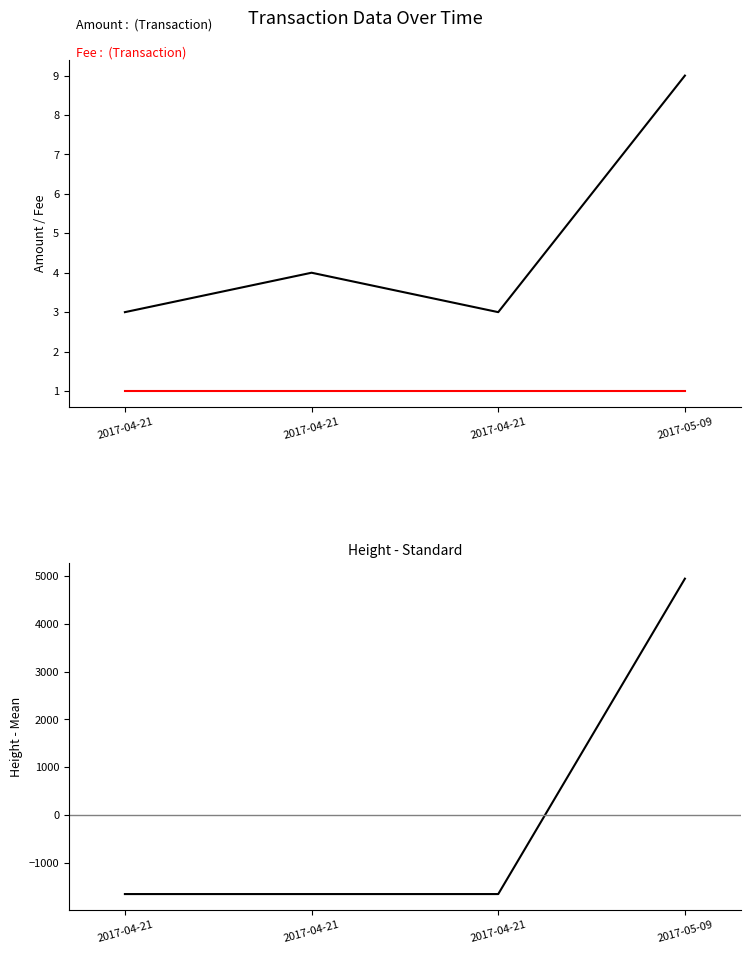

How many intersections are there between Height - Mean(Height) and Fee?

1